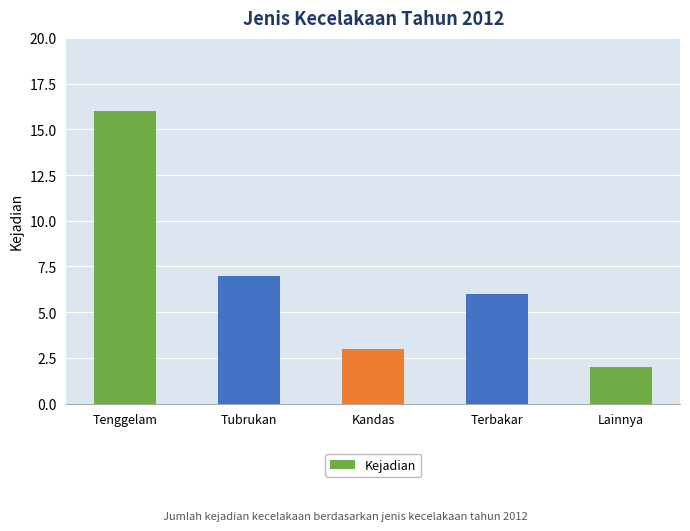

List the labels in order of value, smallest first.

Lainnya, Kandas, Terbakar, Tubrukan, Tenggelam